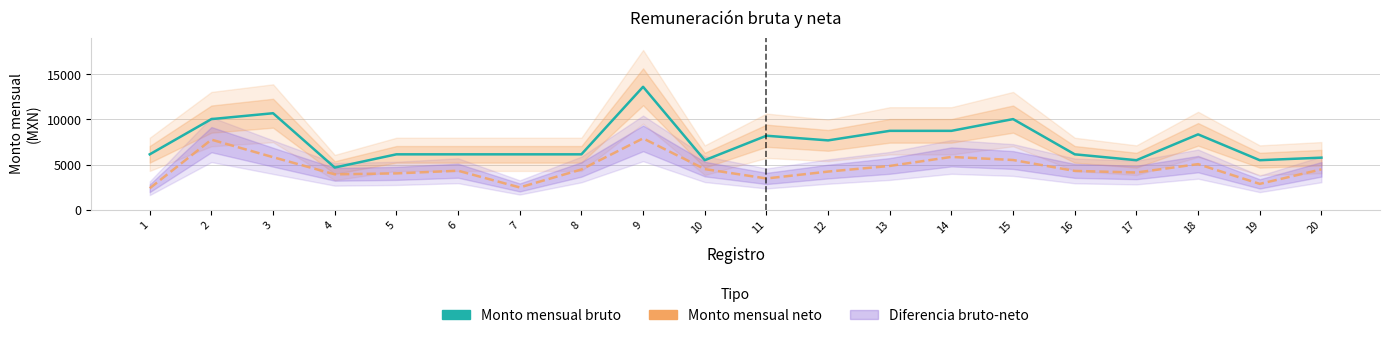

How many lines are shown in the chart?

2